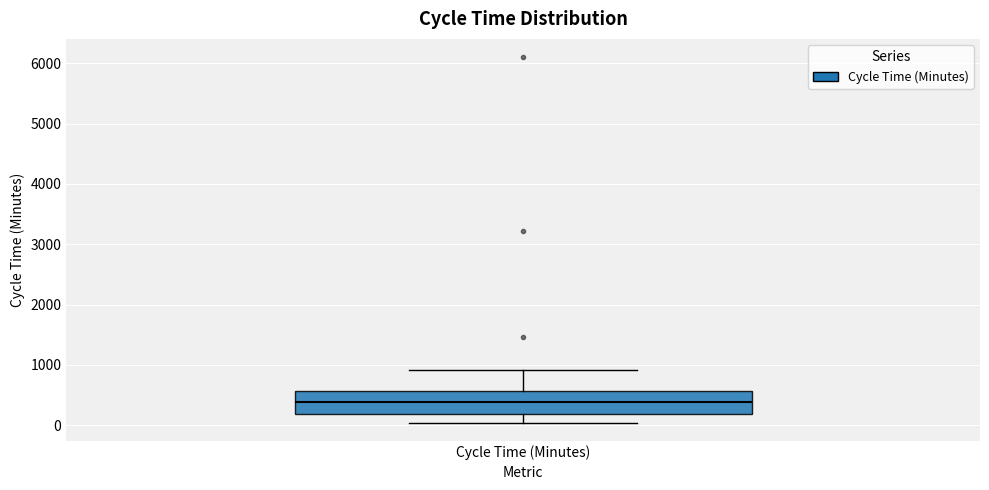

Read this box plot against the y-axis: the position of the median line, the range covered by the box, and the ends of both whiskers. The values are not printed on the chart, so give them approximately, as read against the axis.

median 400, box 200 to 600, whiskers 0 to 900